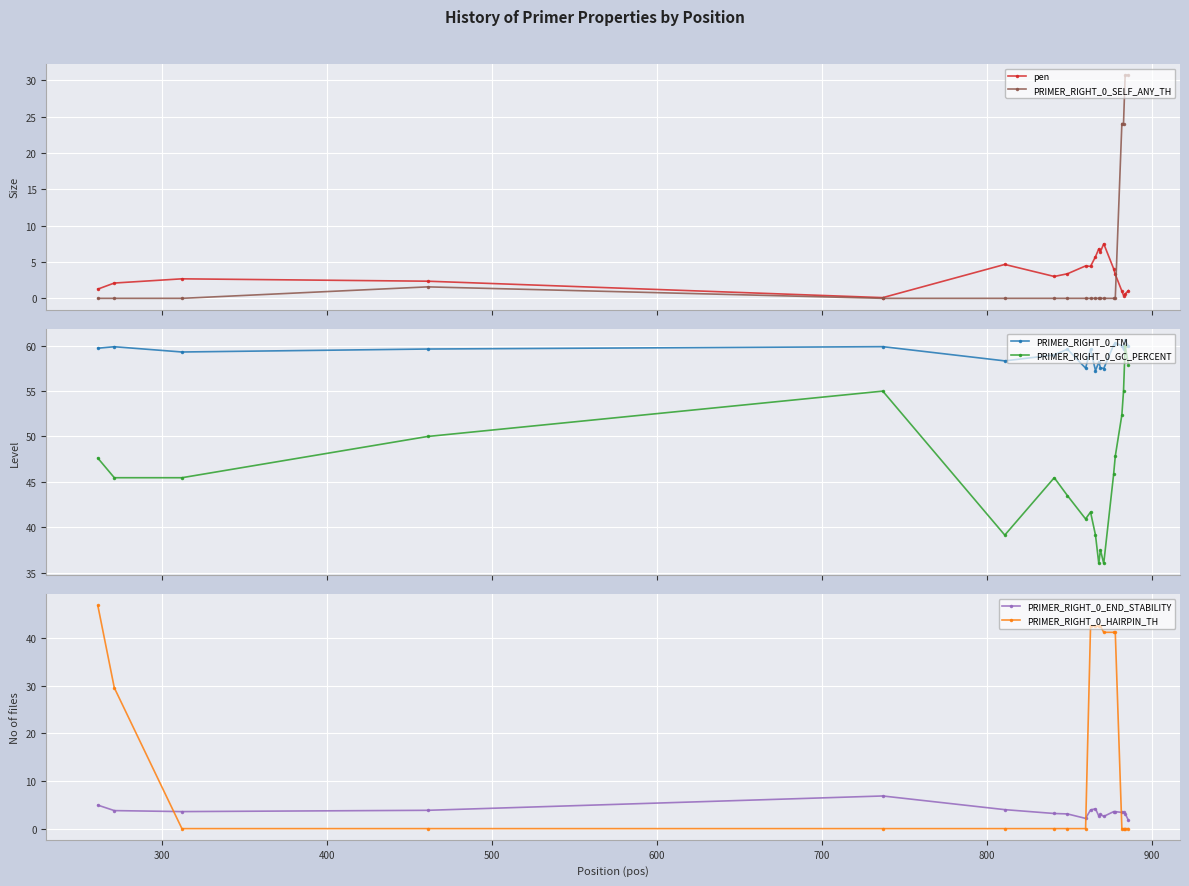

How many lines are shown in the chart?

6